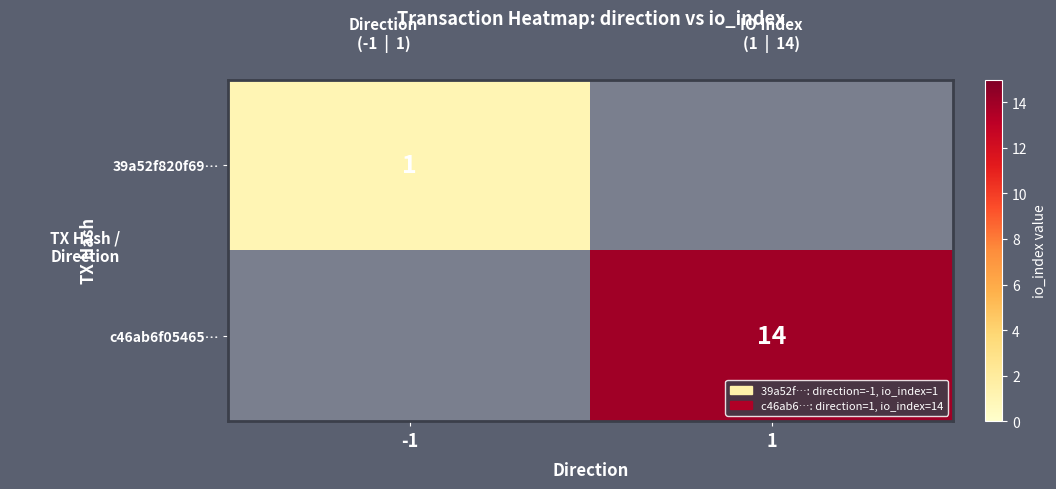

The c46ab6f05465… series shows 14 at 1. True or false?

True